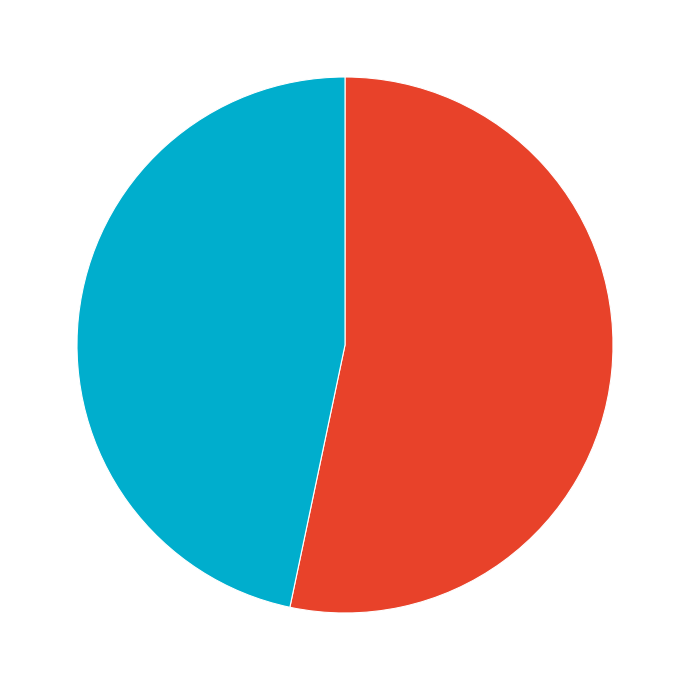

Does any single category account for the majority?

Yes